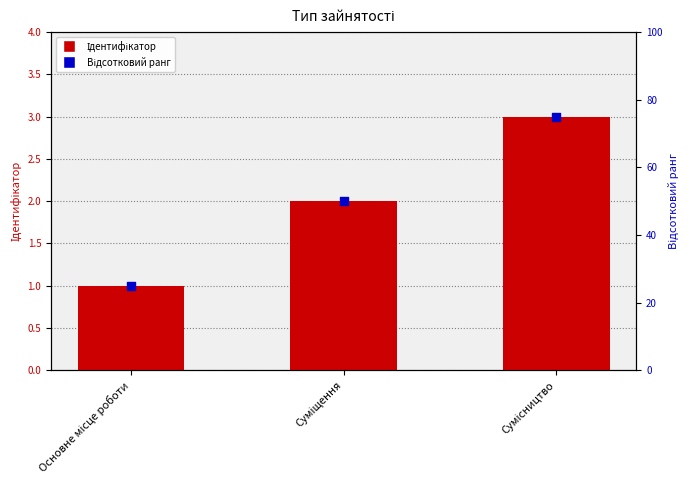

What is the total value across all series at Суміщення?

52